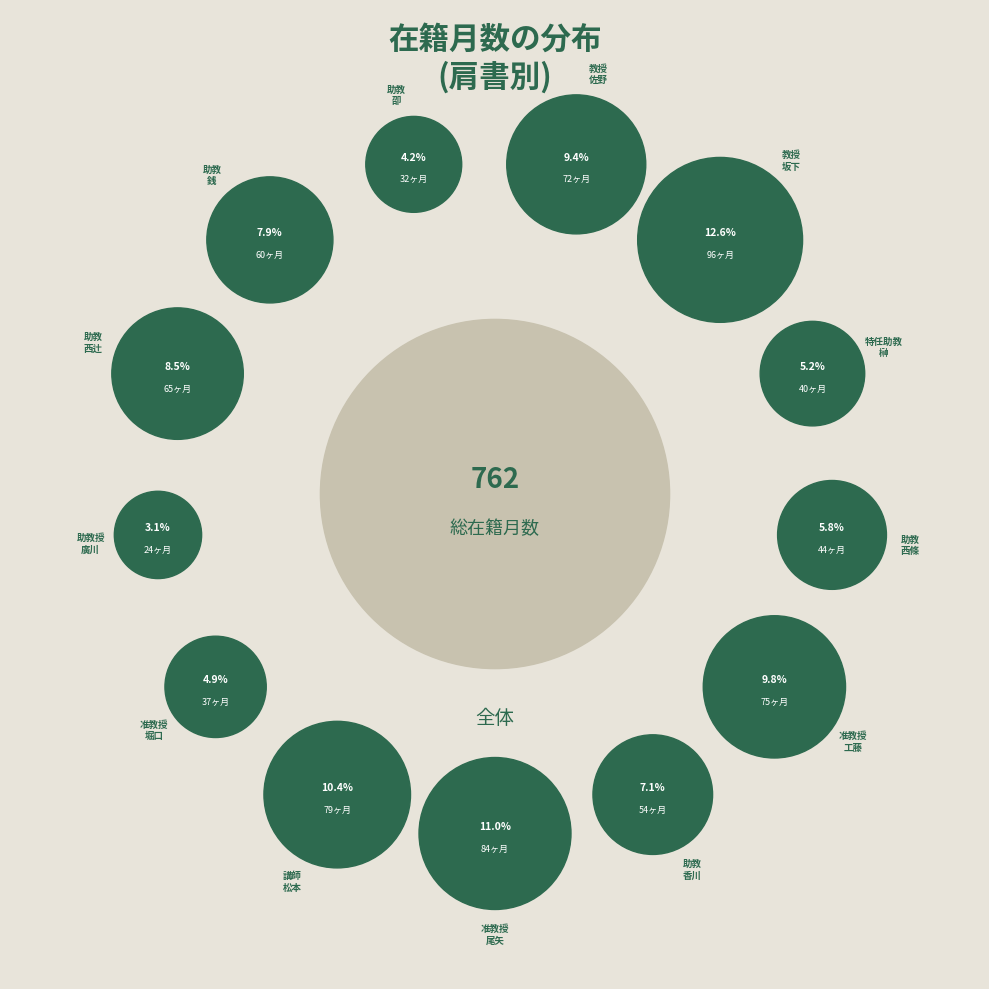

Which has a higher value, 准教授
堀口 or 助教授
廣川?

准教授
堀口